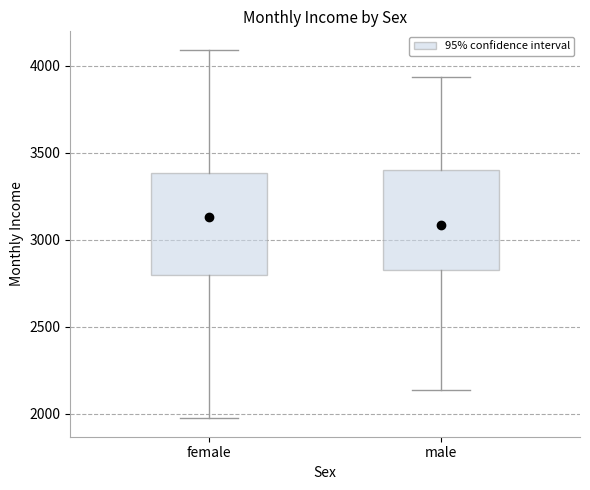

Reading left to right, read every box against the y-axis: the position of its median line, the range the box covers, and the ends of its whiskers. The values are not printed on the chart, so give them approximately, as read against the axis.

female: median 3150, box 2800 to 3400, whiskers 1950 to 4100
male: median 3100, box 2850 to 3400, whiskers 2150 to 3950